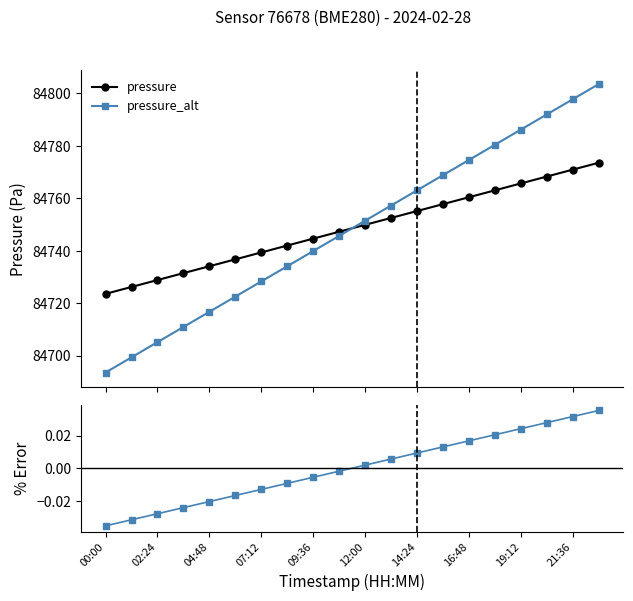

True or false: pressure_alt has more than 0 points higher than both neighbors.

False